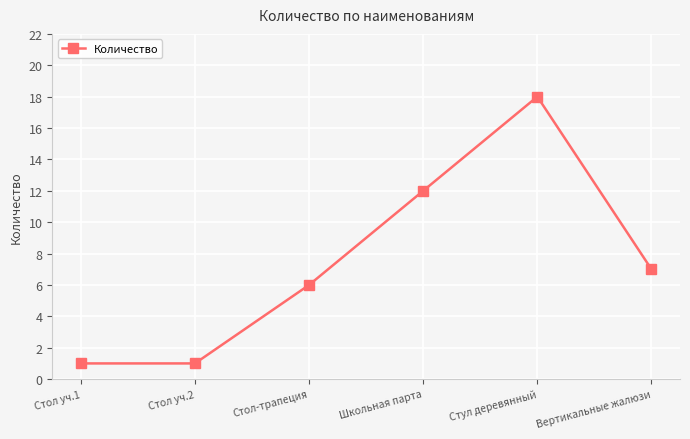

How many lines are shown in the chart?

1